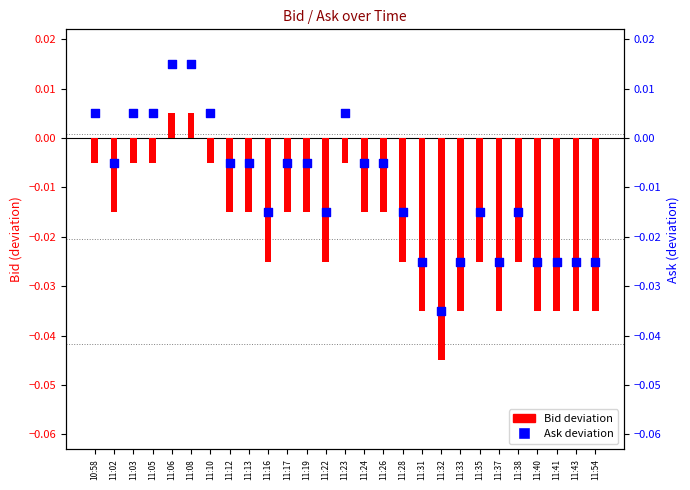

Which series has the largest Y range (max minus min)?

Bid